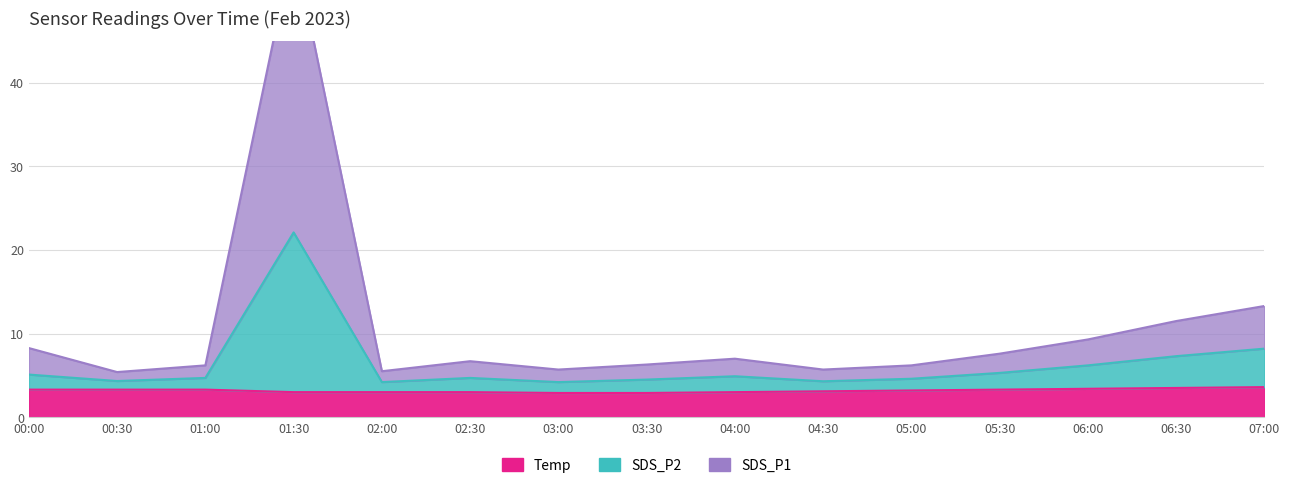

At which category does the chart reach its peak across all series?

01:30